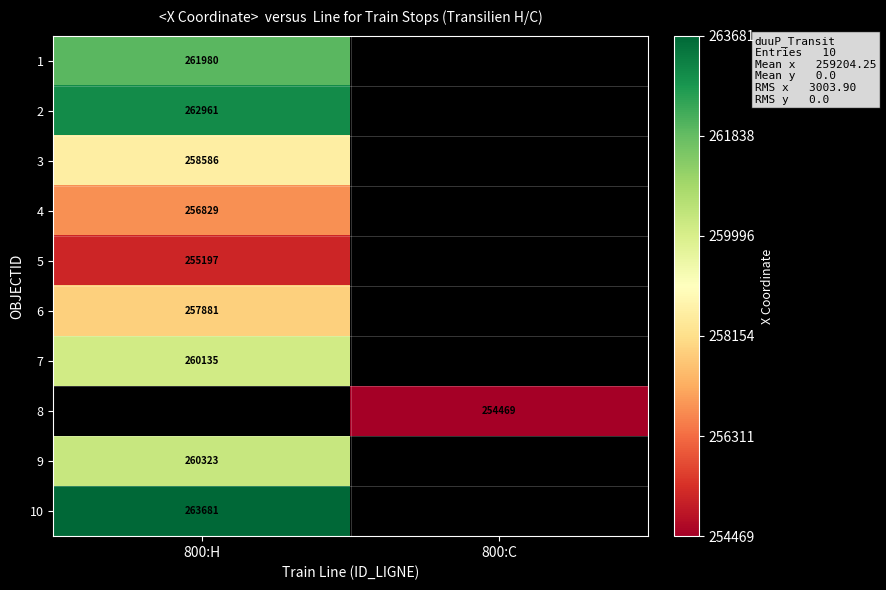

The value of 3 at 800:H is 447216.9. True or false?

False